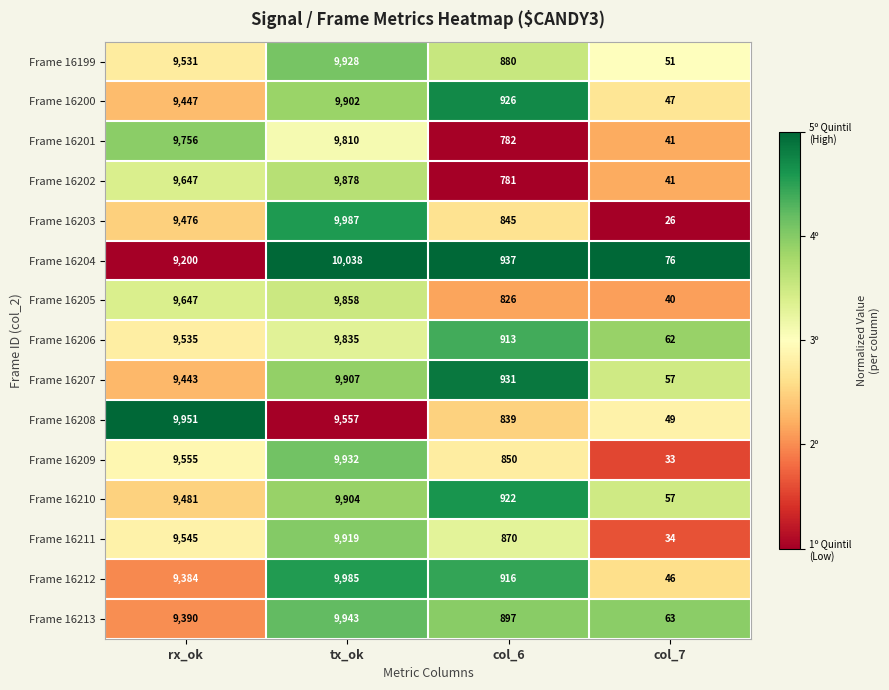

List the labels in order of Frame 16204 value, smallest first.

col_7, col_6, rx_ok, tx_ok